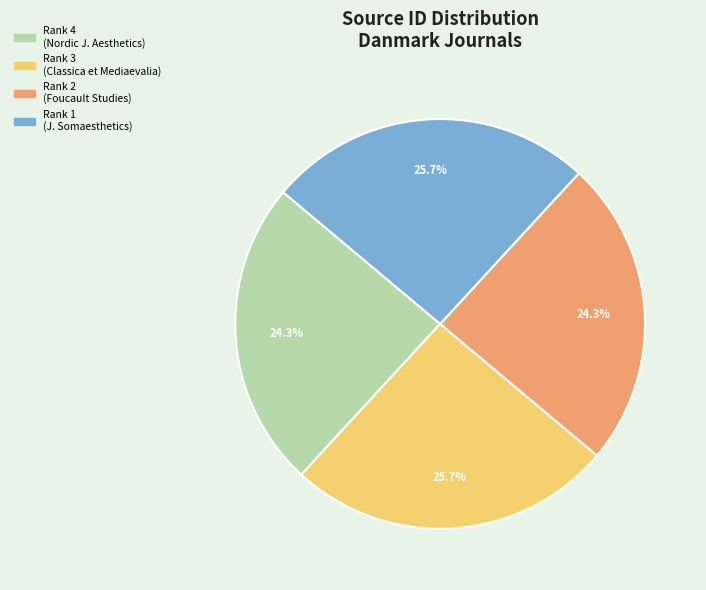

Approximately how many times larger is the value at Rank 3 (Classica et Mediaevalia) compared to Rank 2 (Foucault Studies)?

1.1